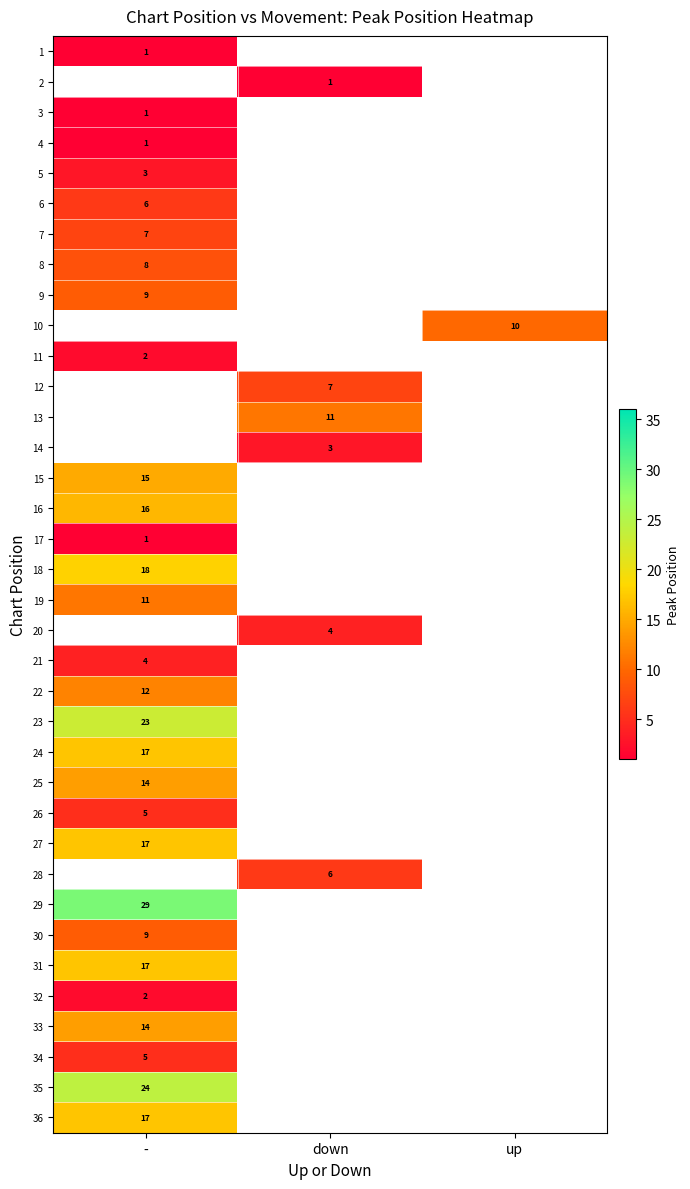

Is the value of 15 at - greater than the value of 22 at -?

Yes